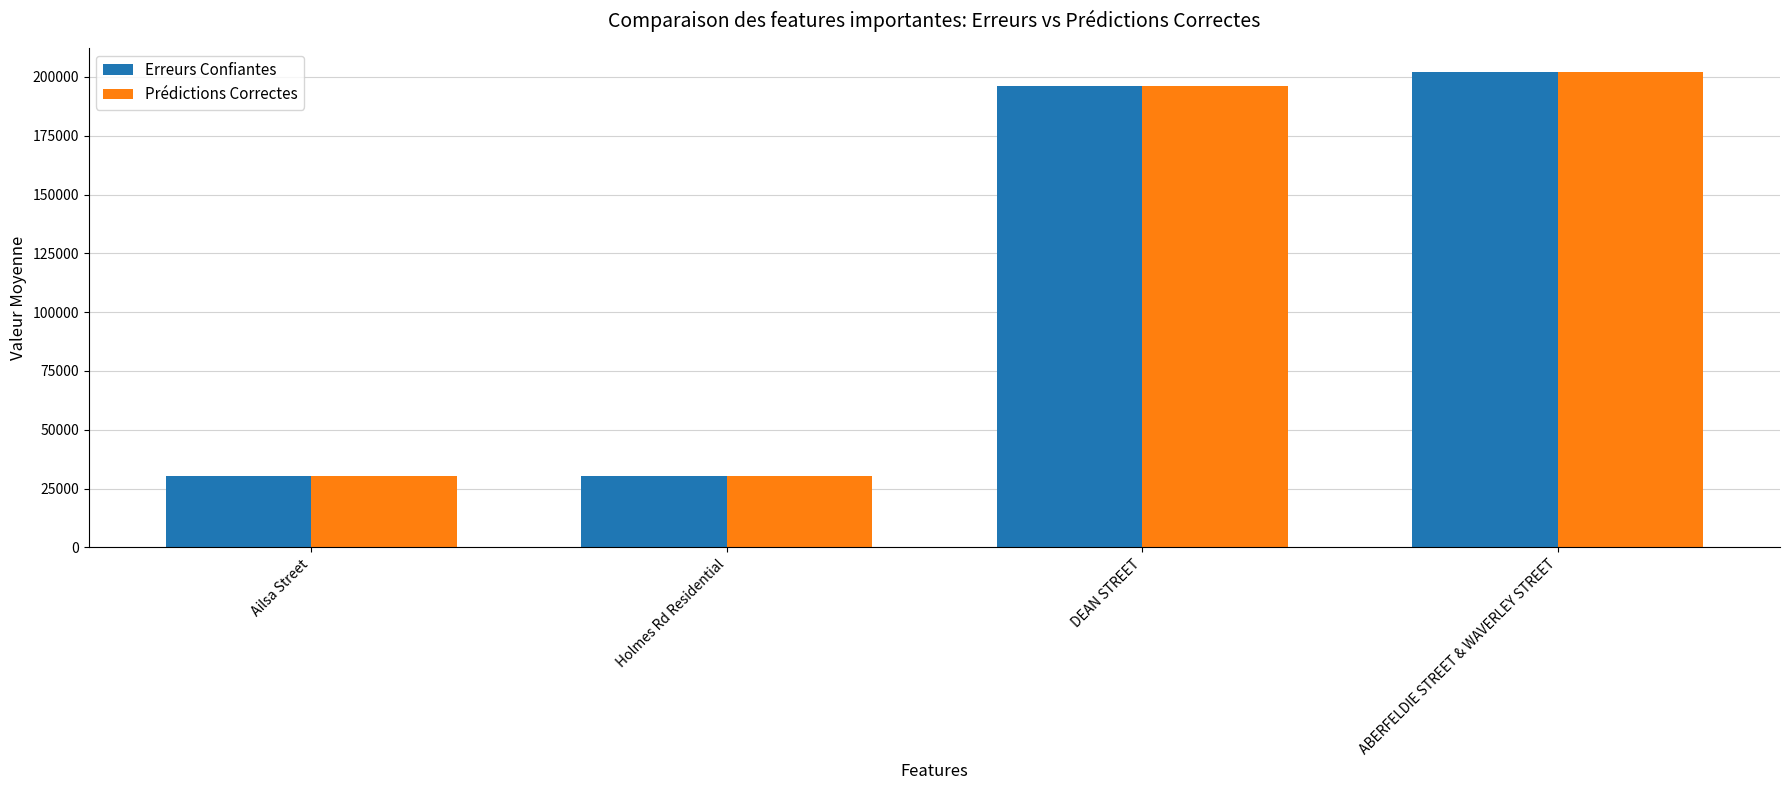

Which label corresponds to the largest value in the chart?

ABERFELDIE STREET & WAVERLEY STREET